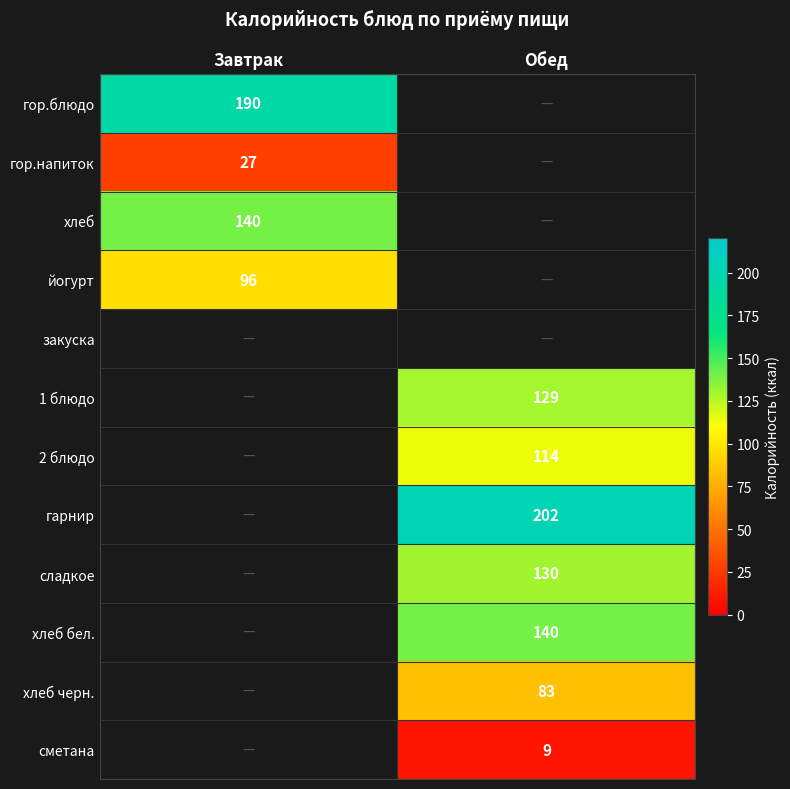

What is the minimum value shown in the chart?

9.0